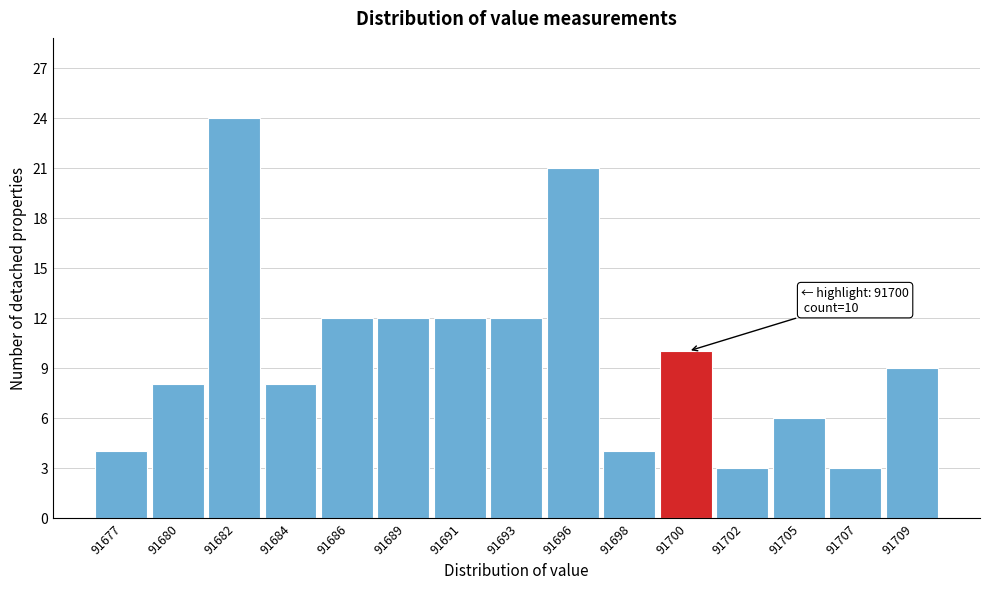

Reading right to left, what are all the values shown in this chart?

91709=9	91707=3	91705=6	91702=3	91700=10	91698=4	91696=21	91693=12	91691=12	91689=12	91686=12	91684=8	91682=24	91680=8	91677=4